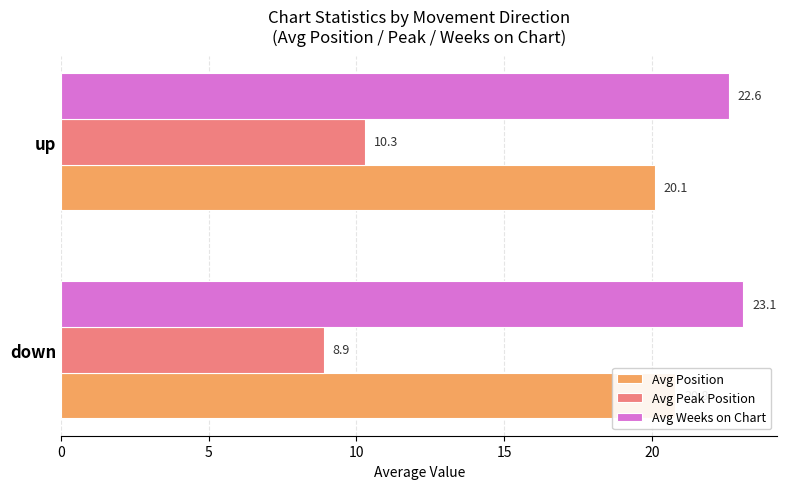

What are all the series names shown in the legend?

Avg Position, Avg Peak Position, Avg Weeks on Chart